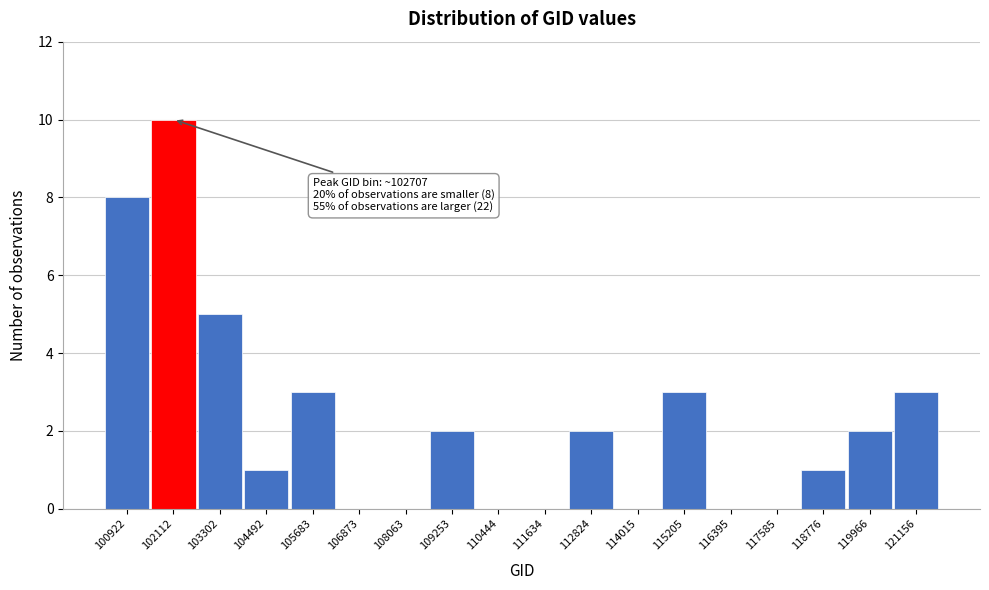

Reading left to right, transcribe all the data shown in this chart.

100922=8	102112=10	103302=5	104492=1	105683=3	106873=0	108063=0	109253=2	110444=0	111634=0	112824=2	114015=0	115205=3	116395=0	117585=0	118776=1	119966=2	121156=3